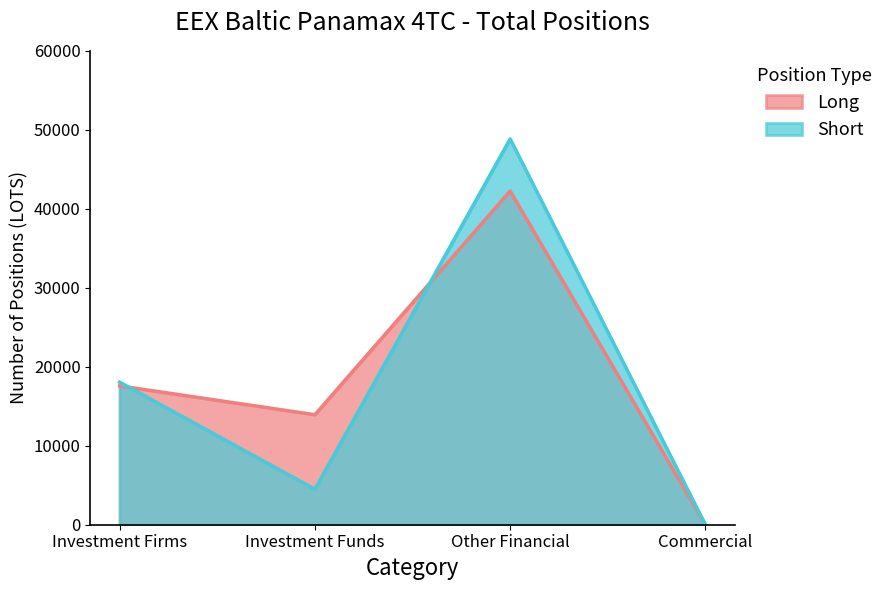

Which category has the highest value across all series?

Other Financial